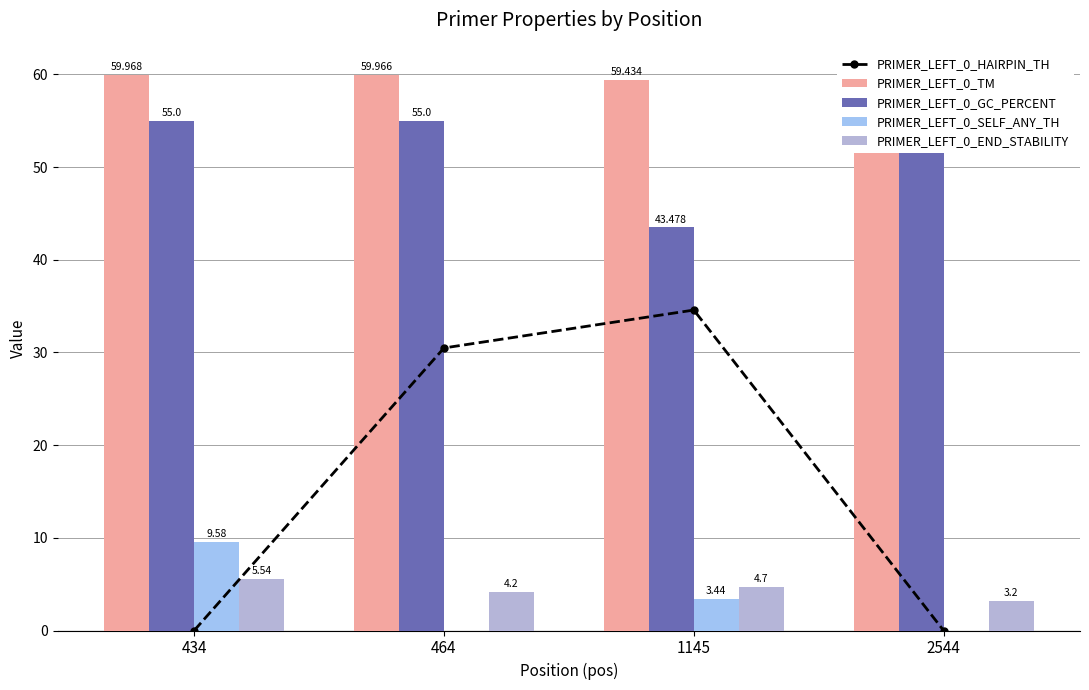

Which series has the widest spread of values?

PRIMER_LEFT_0_HAIRPIN_TH